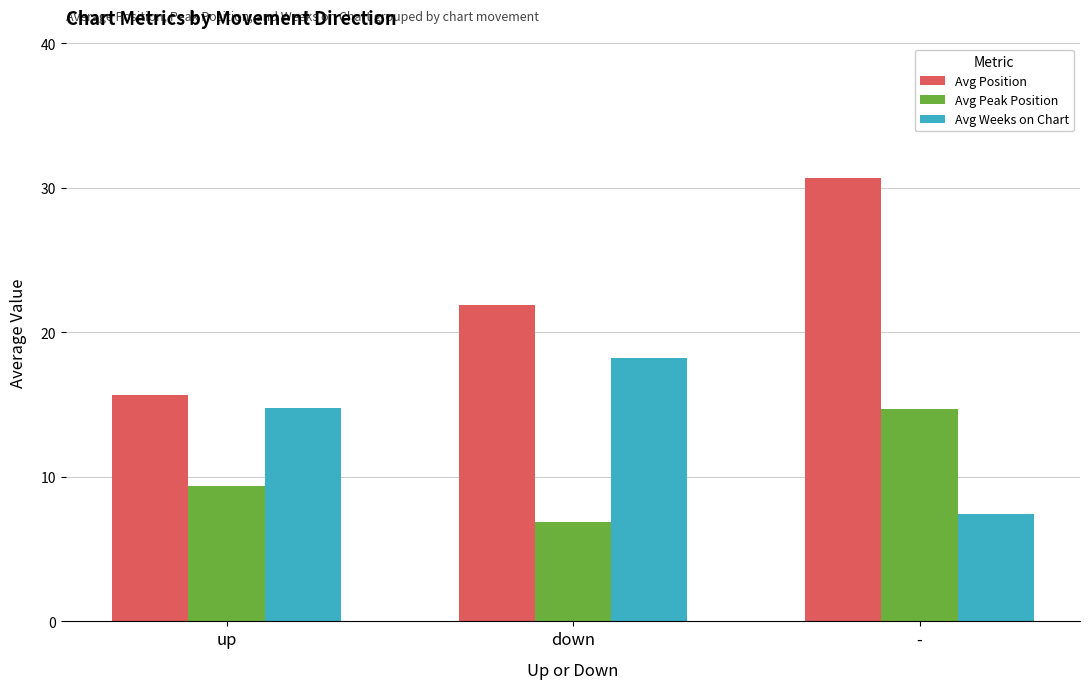

What is the label of the 1st bar from the right?

-